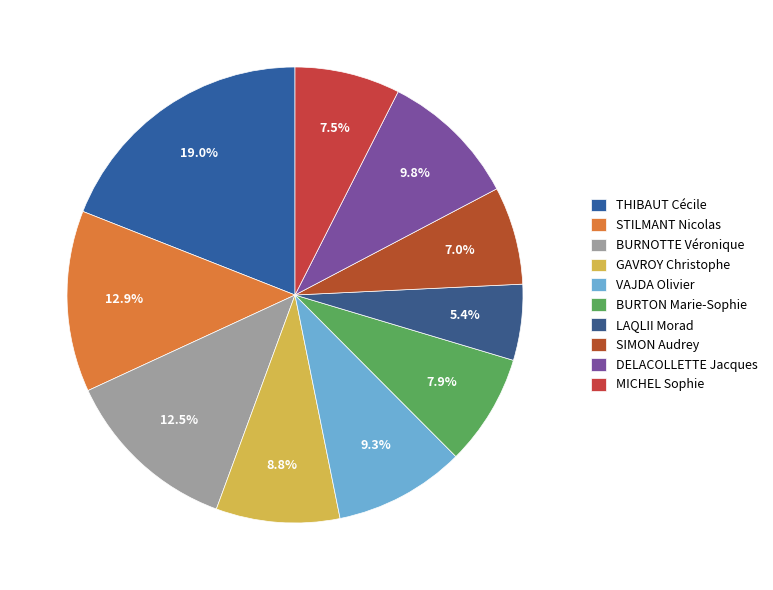

Does BURTON Marie-Sophie account for over 50% of the chart?

No